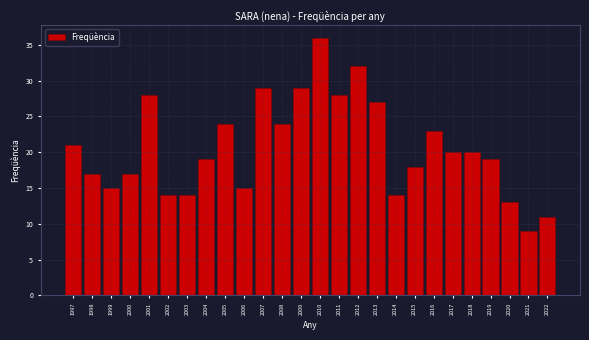

Reading right to left, list all the values displayed in this chart.

2022=11	2021=9	2020=13	2019=19	2018=20	2017=20	2016=23	2015=18	2014=14	2013=27	2012=32	2011=28	2010=36	2009=29	2008=24	2007=29	2006=15	2005=24	2004=19	2003=14	2002=14	2001=28	2000=17	1999=15	1998=17	1997=21